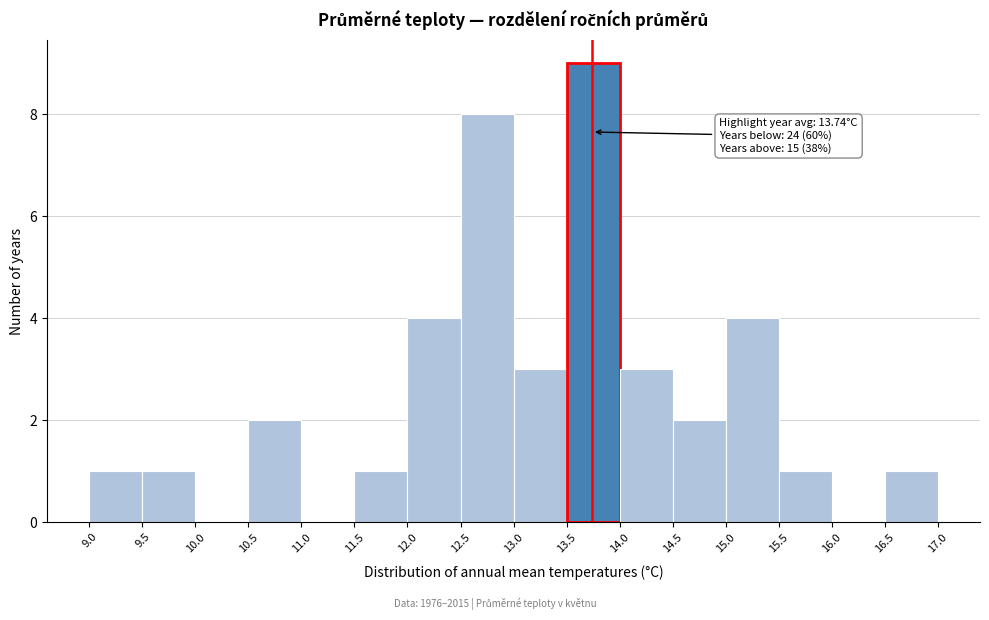

Over which range of the x-axis is the bar tallest?

13.5 to 14.0